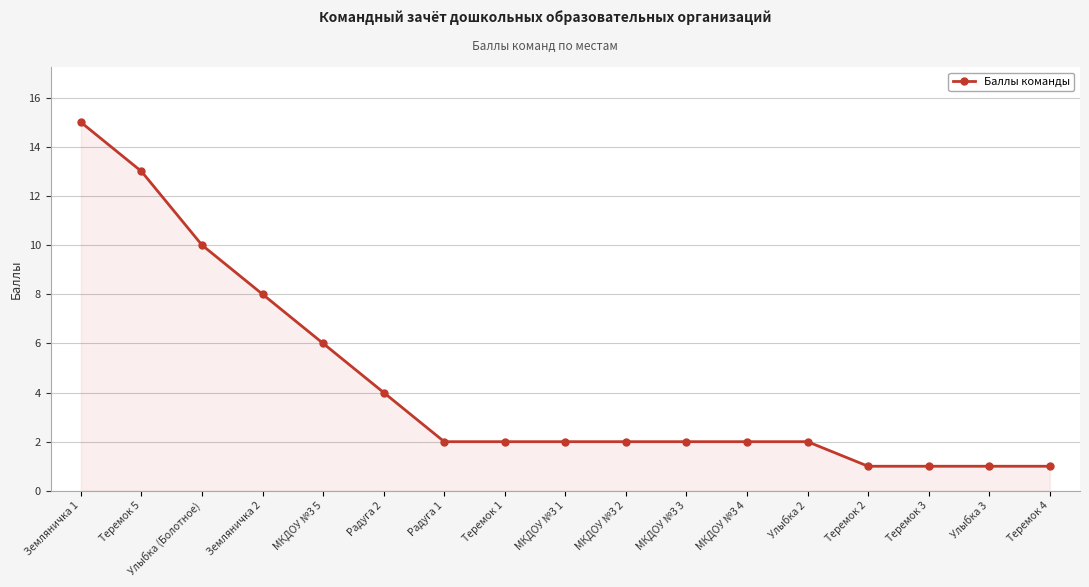

Which has a higher value, МКДОУ №3 2 or Радуга 2?

Радуга 2